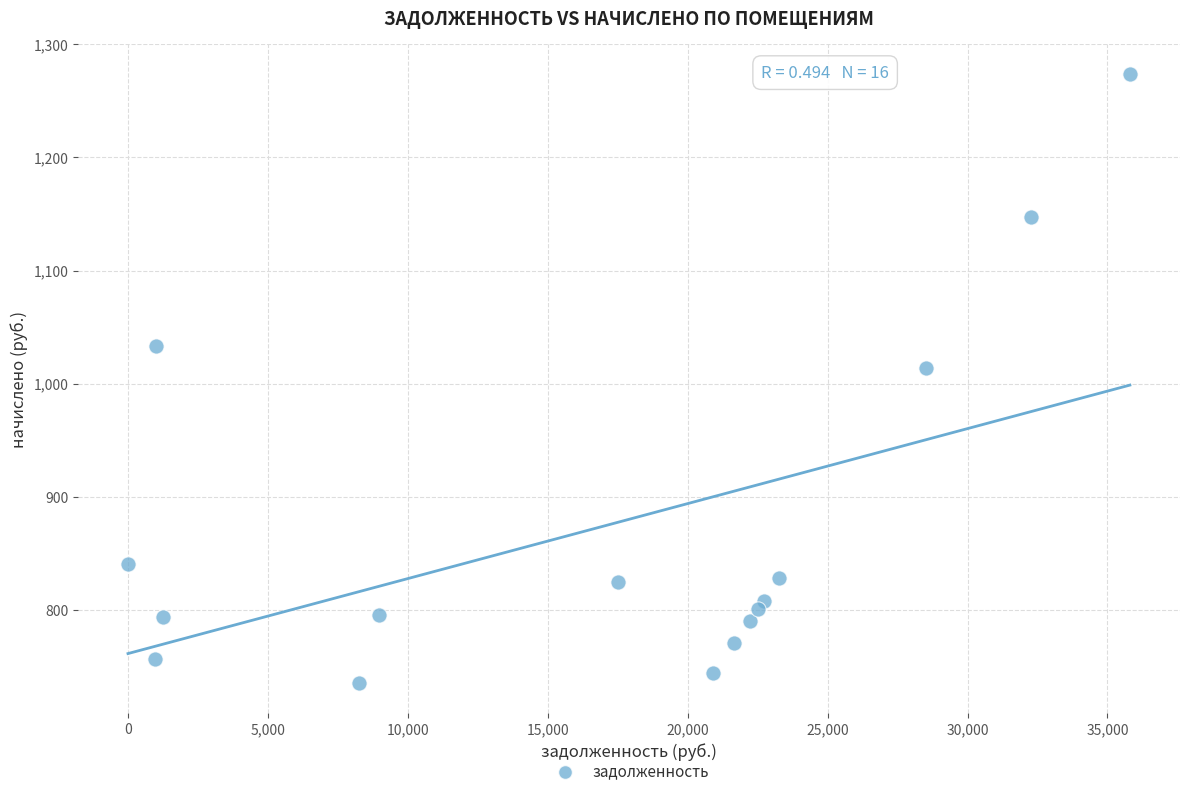

What Y value in the scatter plot is closest to 1004?

1014.1